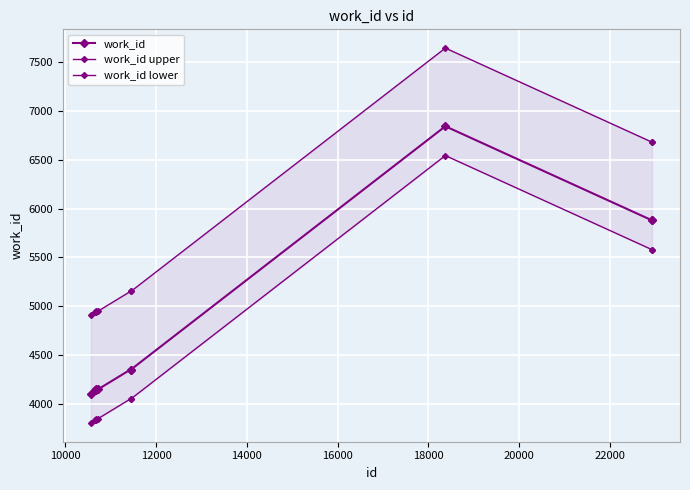

True or false: work_id lower and work_id upper intersect in this chart.

False